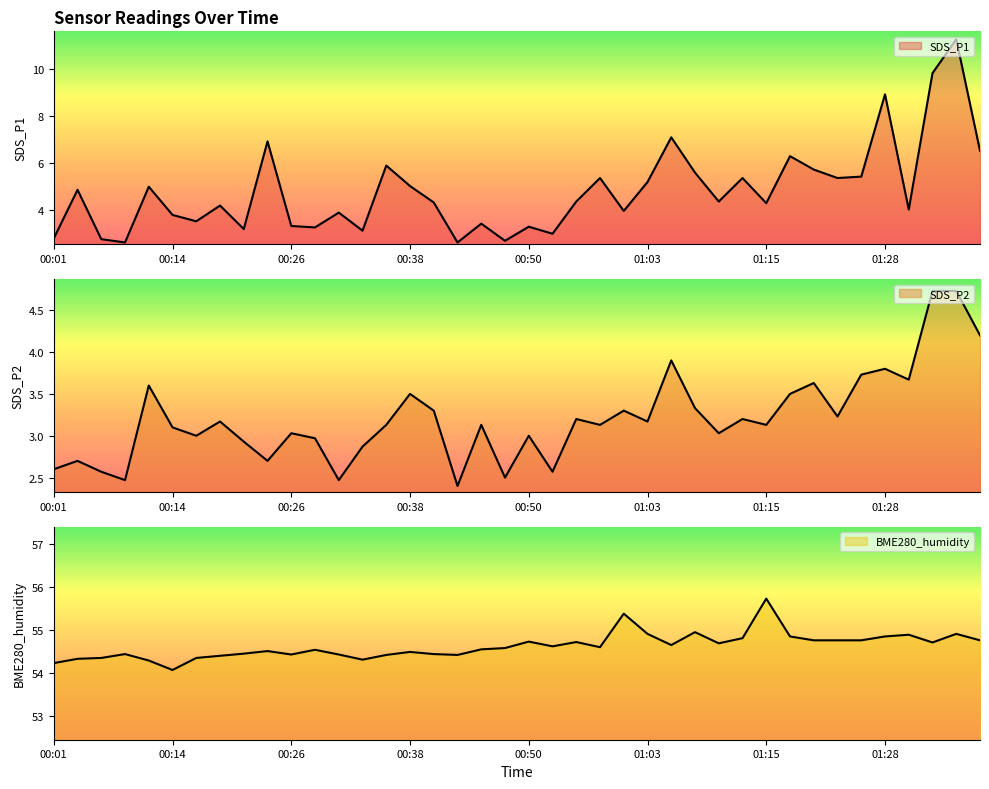

Reading right to left, extract all data points from this chart.

SDS_P1: 6.5	11.3	9.8	4.0	8.9	5.4	5.4	5.7	6.3	4.3	5.4	4.4	5.6	7.1	5.2	4.0	5.4	4.4	3.0	3.3	2.7	3.4	2.6	4.3	5.0	5.9	3.1	3.9	3.3	3.3	6.9	3.2	4.2	3.5	3.8	5.0	2.6	2.8	4.9	2.8
SDS_P2: 4.2	4.7	4.7	3.7	3.8	3.7	3.2	3.6	3.5	3.1	3.2	3.0	3.3	3.9	3.2	3.3	3.1	3.2	2.6	3.0	2.5	3.1	2.4	3.3	3.5	3.1	2.9	2.5	3.0	3.0	2.7	2.9	3.2	3.0	3.1	3.6	2.5	2.6	2.7	2.6
BME280_humidity: 54.8	54.9	54.7	54.9	54.9	54.8	54.8	54.8	54.9	55.7	54.8	54.7	55.0	54.6	54.9	55.4	54.6	54.7	54.6	54.7	54.6	54.5	54.4	54.4	54.5	54.4	54.3	54.4	54.5	54.4	54.5	54.5	54.4	54.4	54.1	54.3	54.4	54.4	54.3	54.2